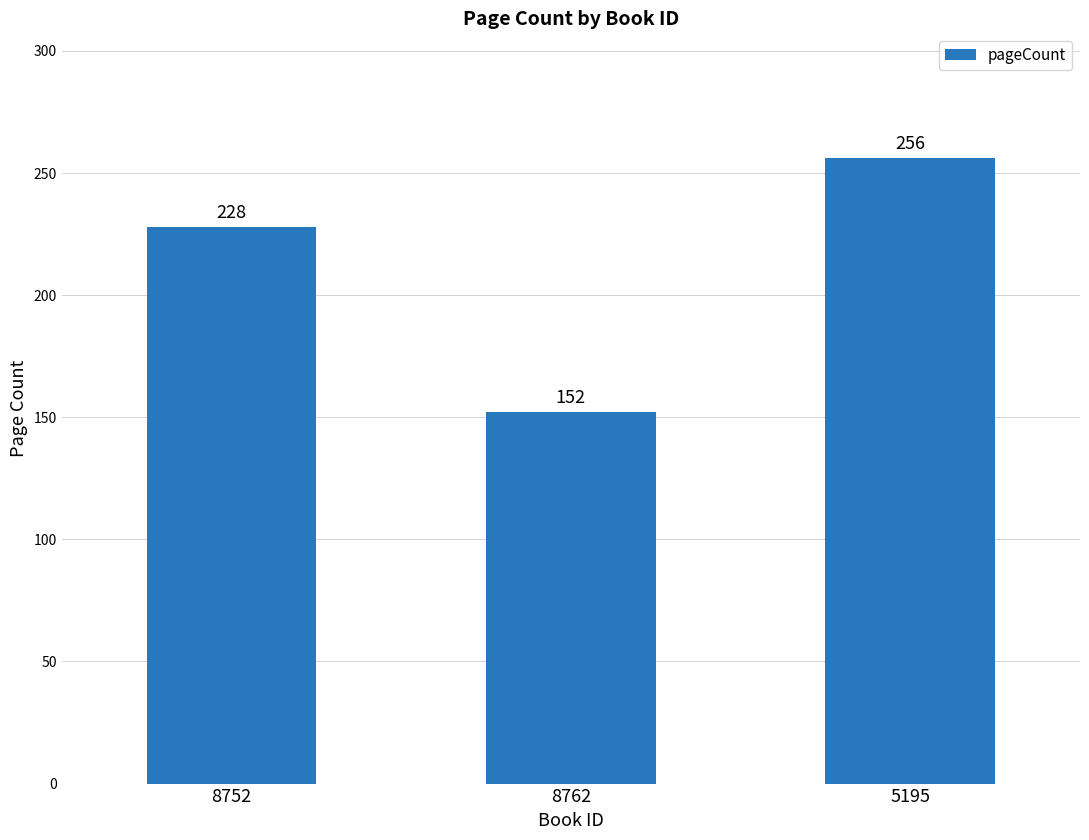

What is the difference between the maximum and second lowest values?

28